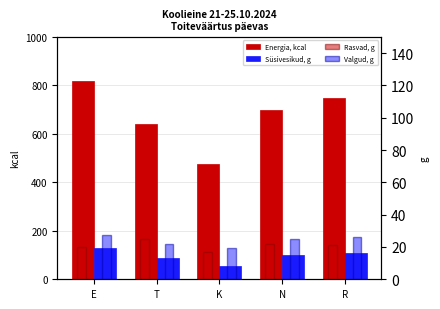

What is the minimum value shown in the chart?

16.8